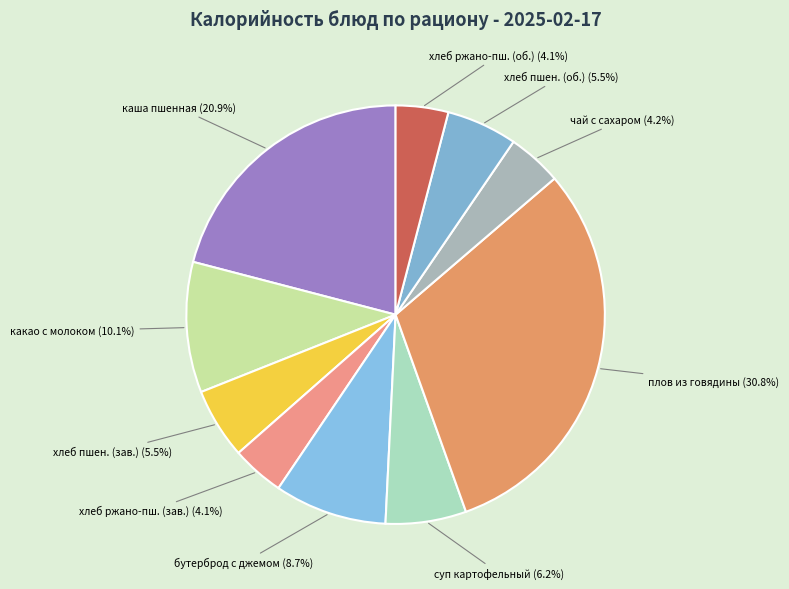

Is хлеб пшен. (зав.) the majority of the pie?

No